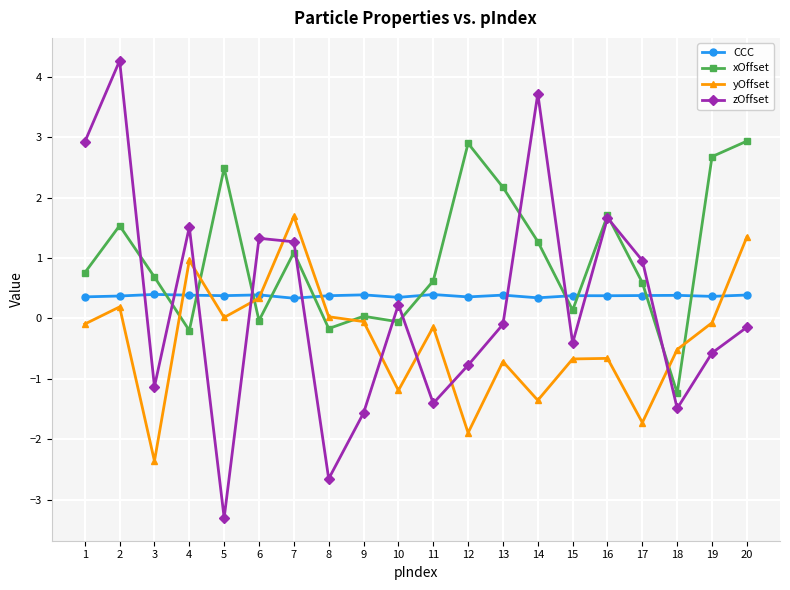

What is the total value across all series at 10?

-0.7